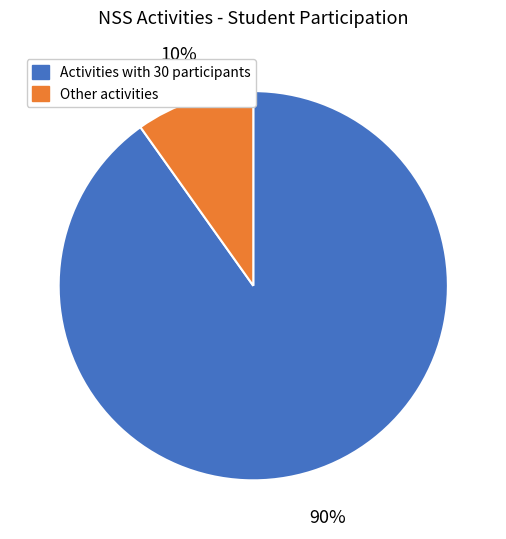

Is there any slice that represents more than half of the pie?

Yes